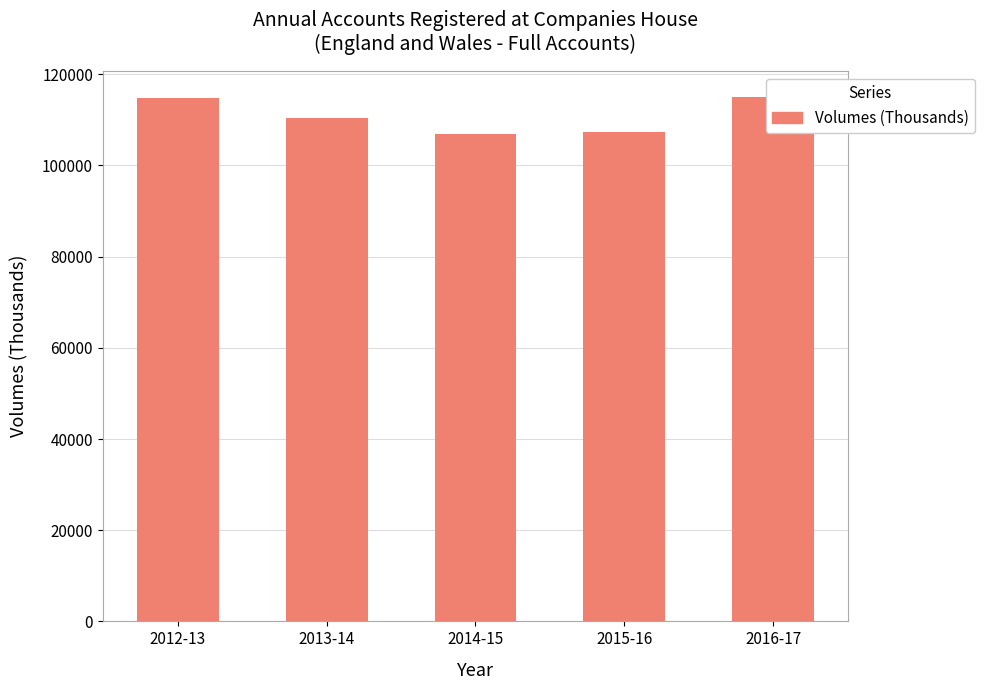

Rank the categories by value from lowest to highest.

2014-15, 2015-16, 2013-14, 2012-13, 2016-17